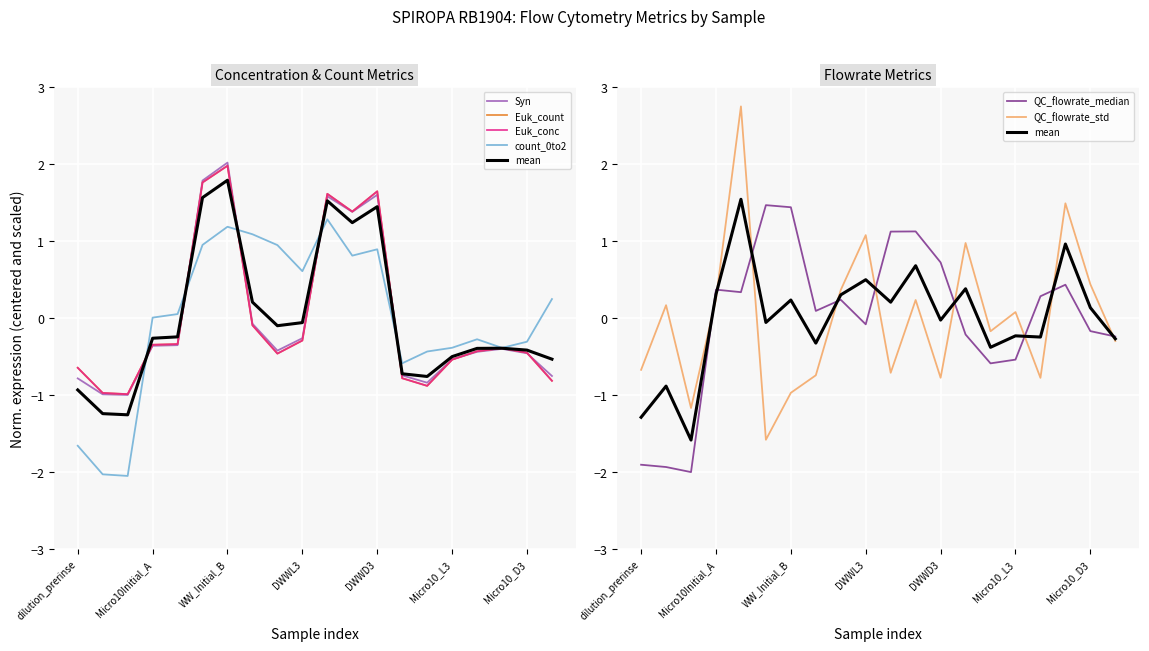

What is the label of the 17th point from the left?

Micro10_D1